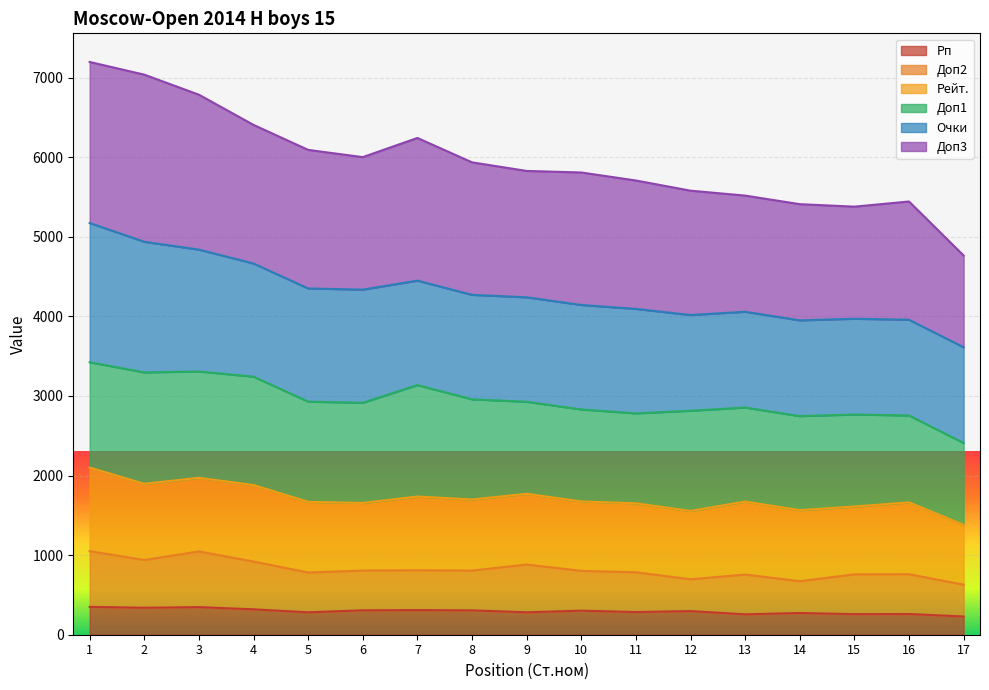

The value of Доп3 at 13 is 5517.3. True or false?

True